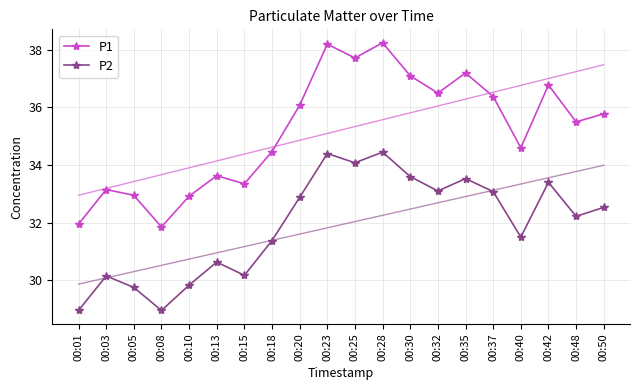

At how many categories does at least one series exceed 31?

20